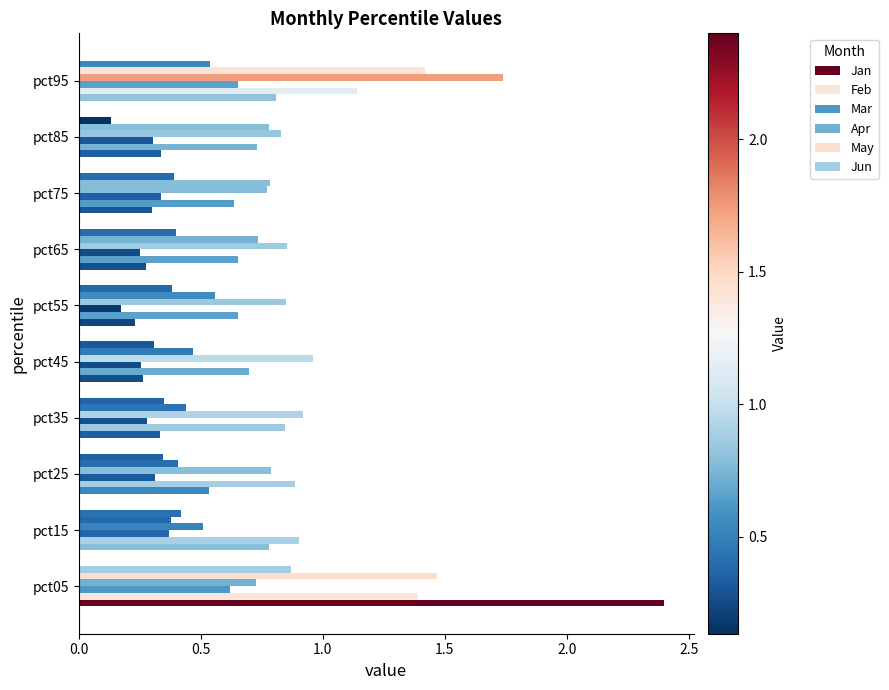

What is the value of the Jan bar at the 9th from the left?

0.3